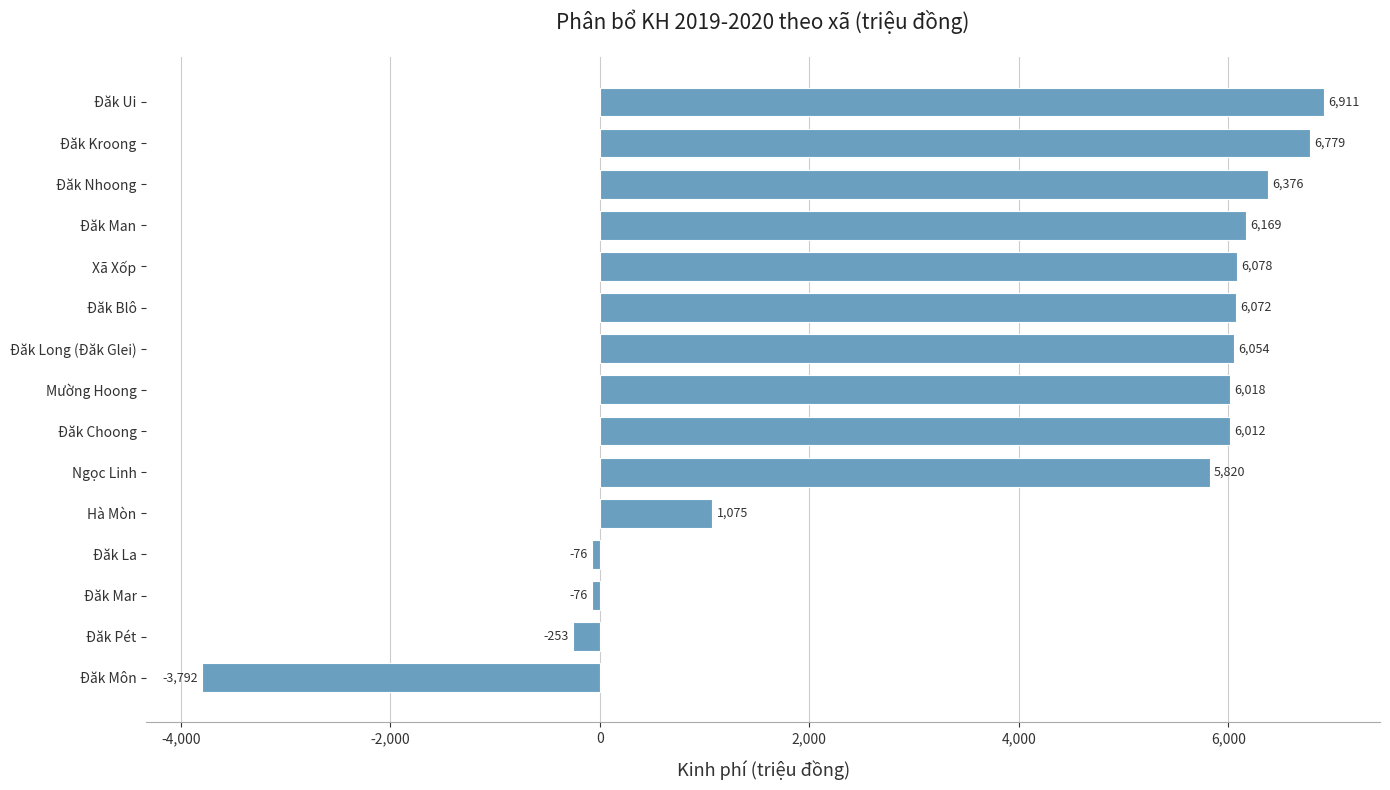

The value at Xã Xốp is 9139.9. True or false?

False